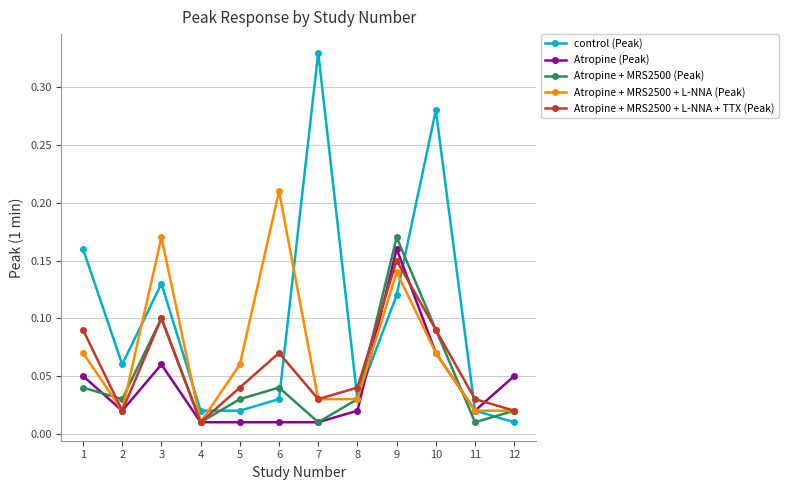

Which series has the largest total across all categories?

control (Peak)